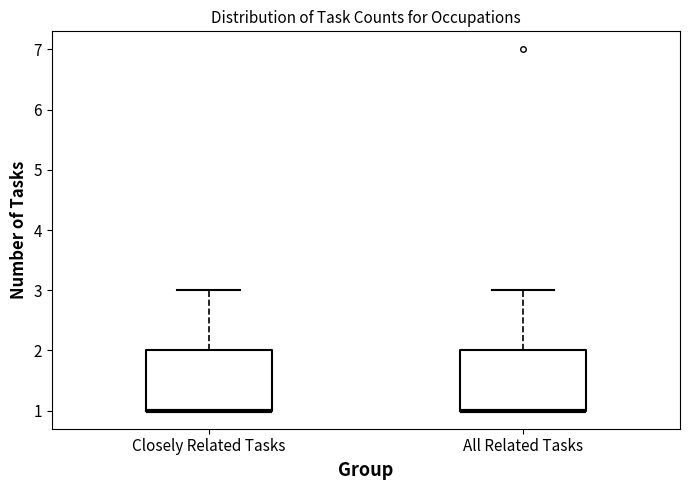

Reading left to right, transcribe this box plot: for each box, give where its median line is, the range the box spans, and where its two whiskers end, as read against the y-axis. The values are not printed on the chart, so give them approximately, as read against the axis.

Closely Related Tasks: median 1 (drawn on the box's lower edge), box 1 to 2, whiskers 1 to 3
All Related Tasks: median 1 (drawn on the box's lower edge), box 1 to 2, whiskers 1 to 3